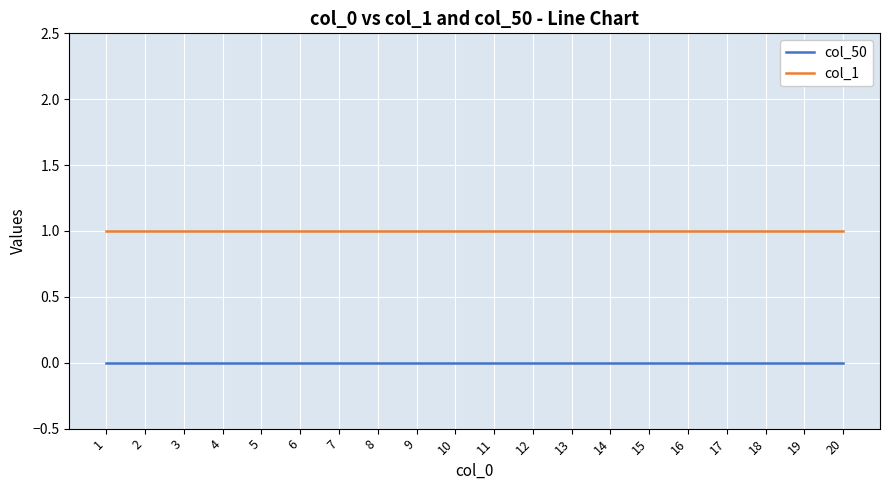

What is the average value of the col_1 series?

1